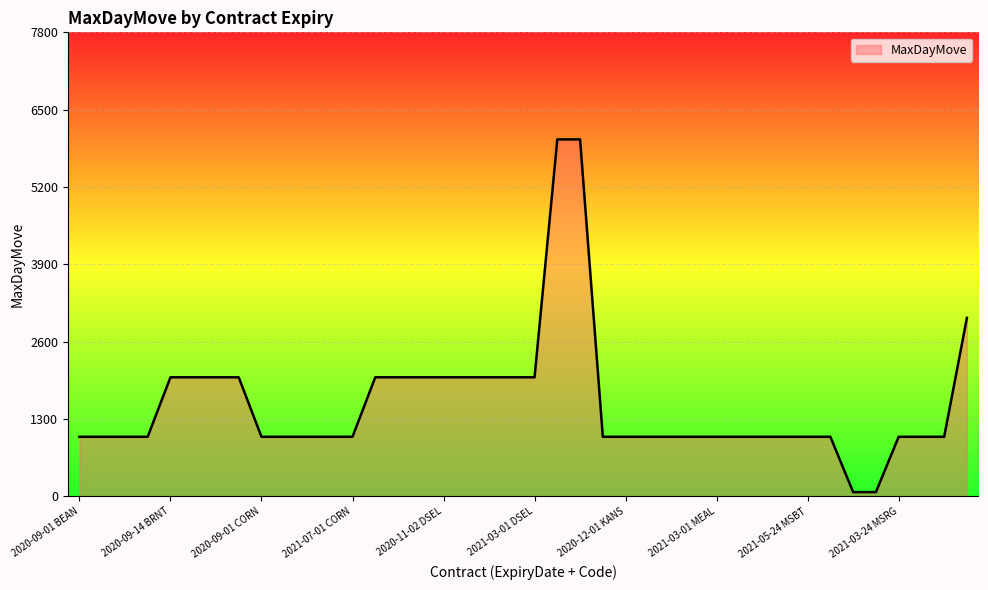

What is the maximum value shown in the chart?

6000